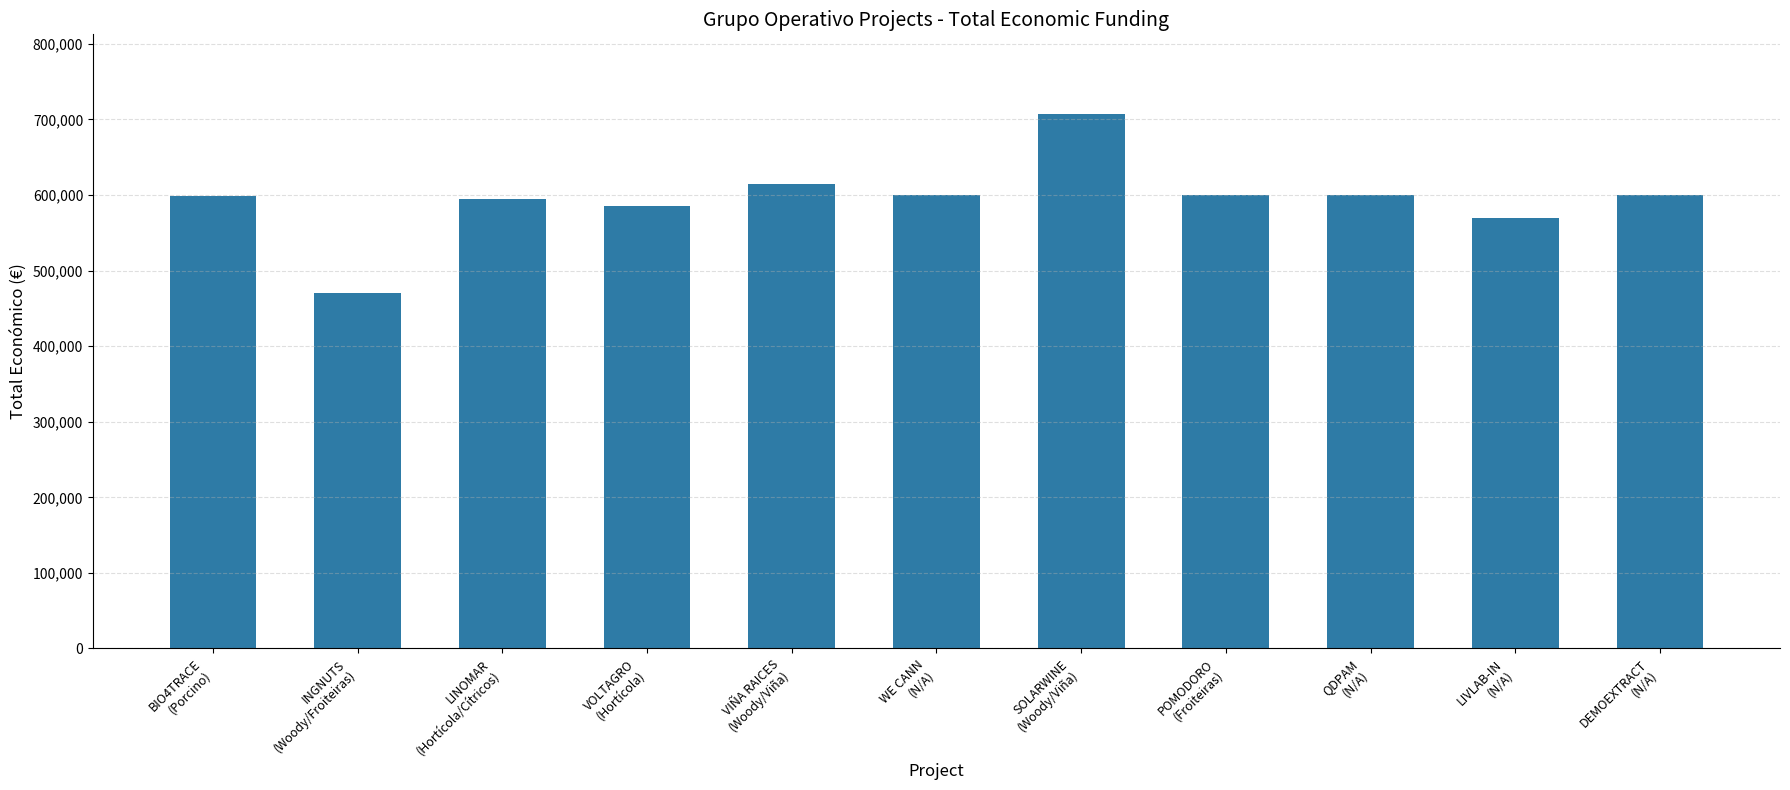

Between VIÑA RAICES
(Woody/Viña) and SOLARWINE
(Woody/Viña), which is larger?

SOLARWINE
(Woody/Viña)